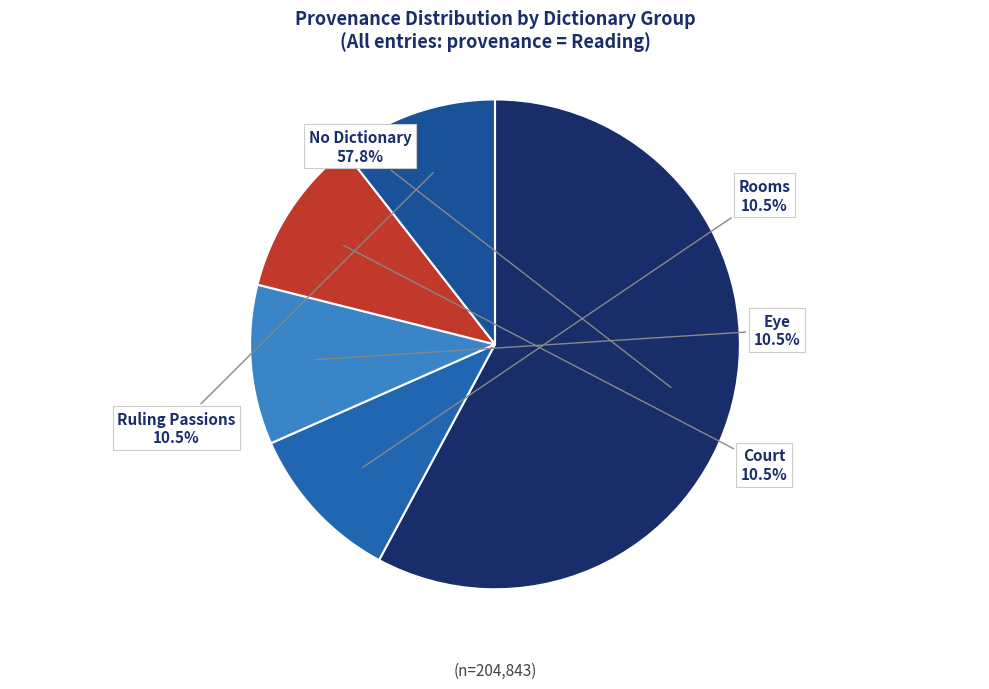

Does any single category account for the majority?

Yes